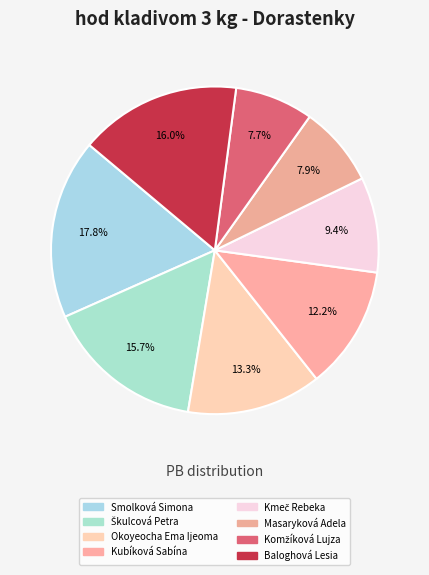

The Škulcová Petra slice represents 16% of the pie. True or false?

True